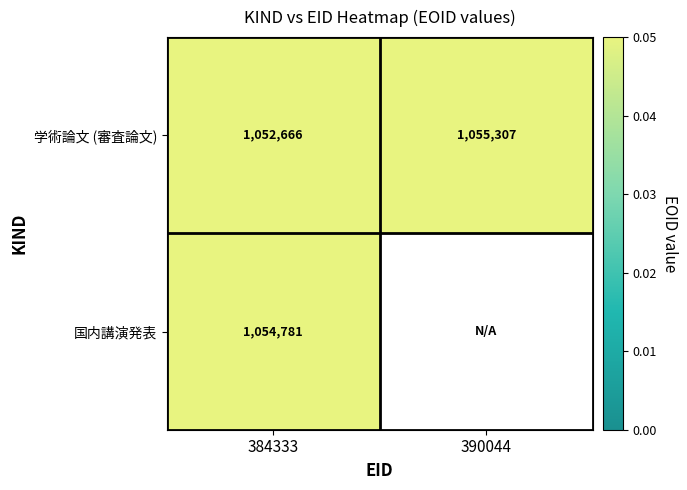

Which has a higher value, 390044 or 384333?

390044